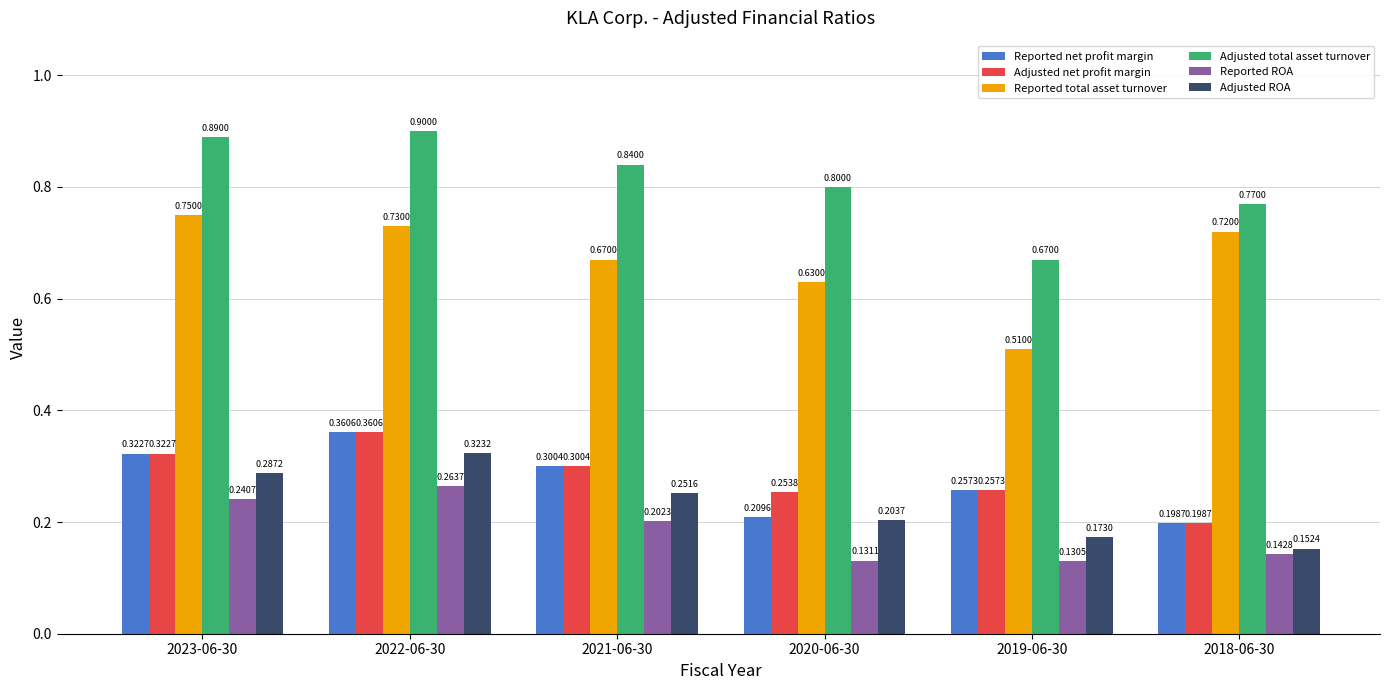

Does the chart contain stacked bars?

No